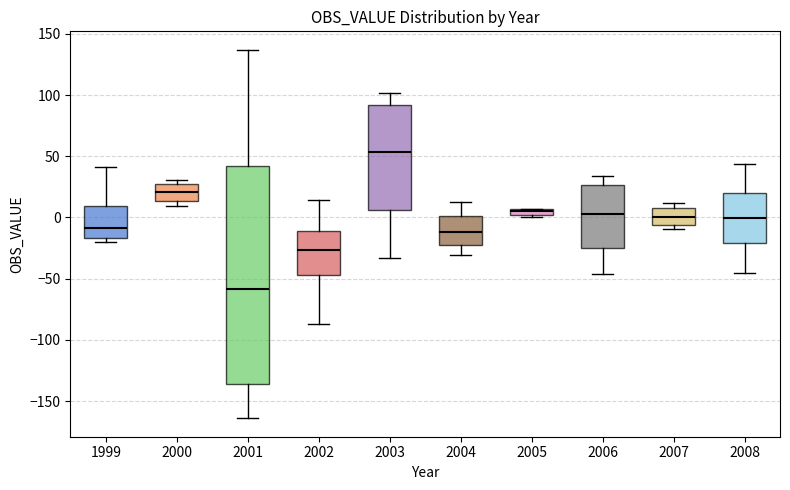

Where does the median line of the box at x = 2002 sit on the y-axis? The values are not printed on the chart, so give them approximately, as read against the axis.

-25